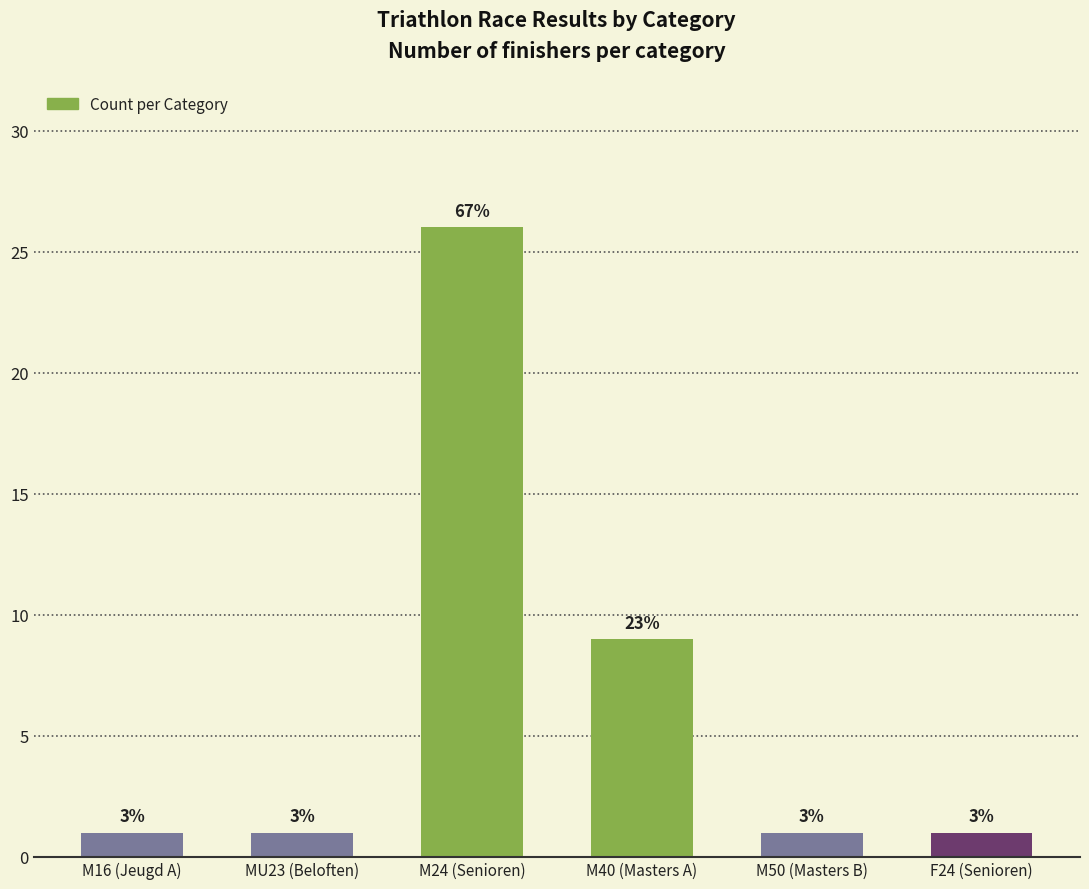

Are the bars horizontal?

No